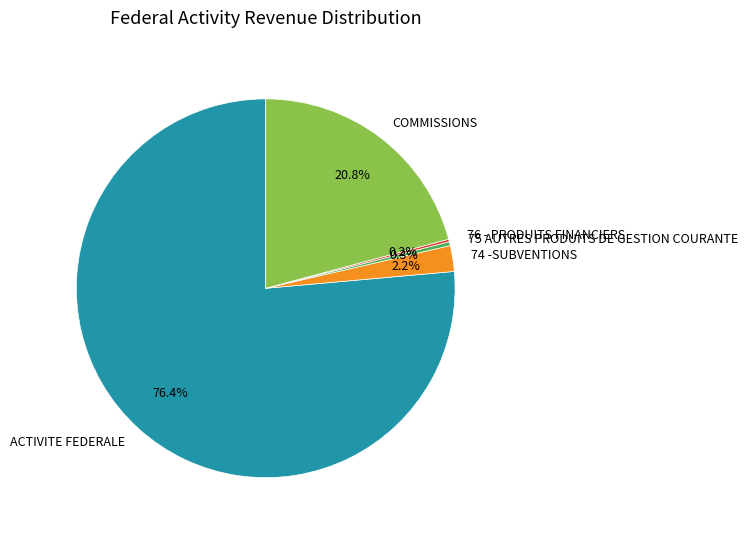

Does ACTIVITE FEDERALE represent more than half of the total?

Yes